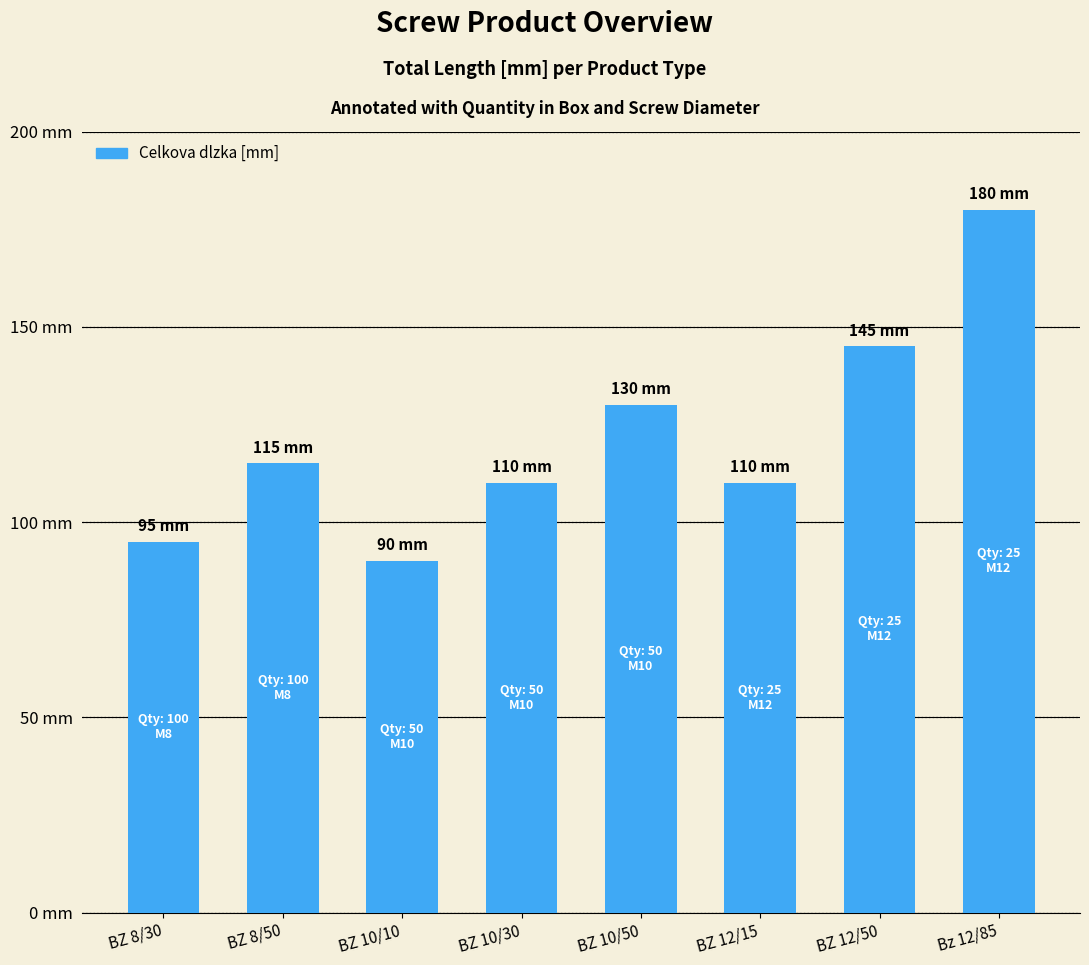

What is the value of the 7th bar from the left?

145